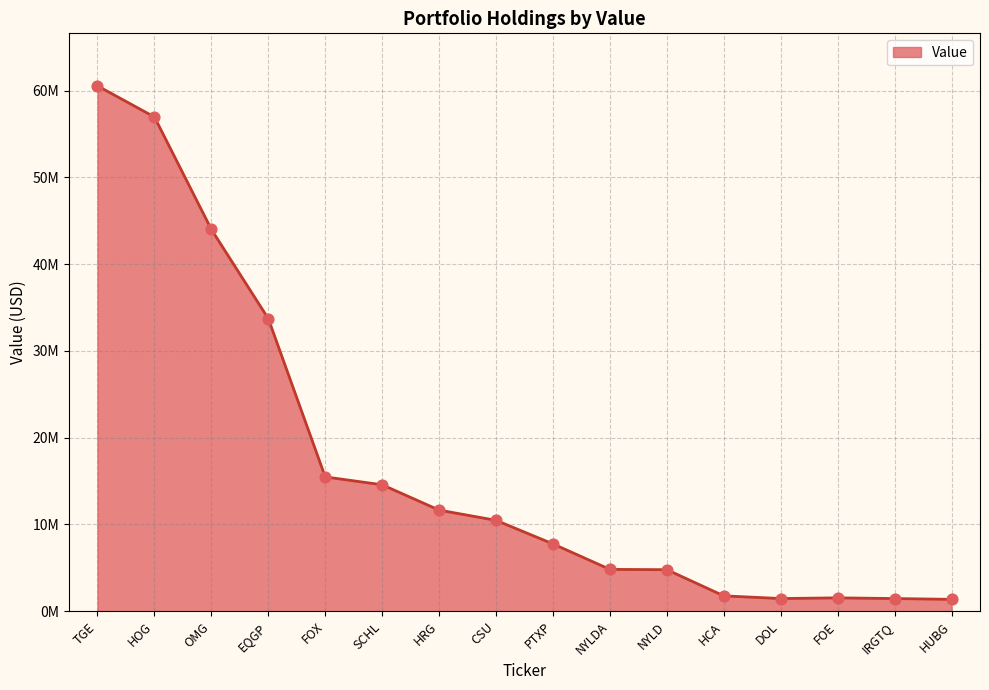

Between NYLDA and CSU, which is larger?

CSU